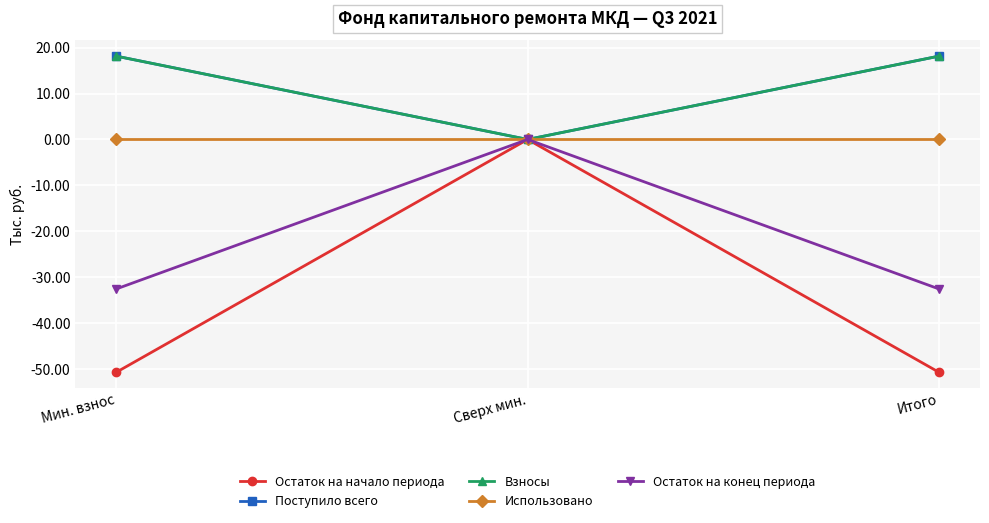

At how many categories does at least one series exceed 1?

2